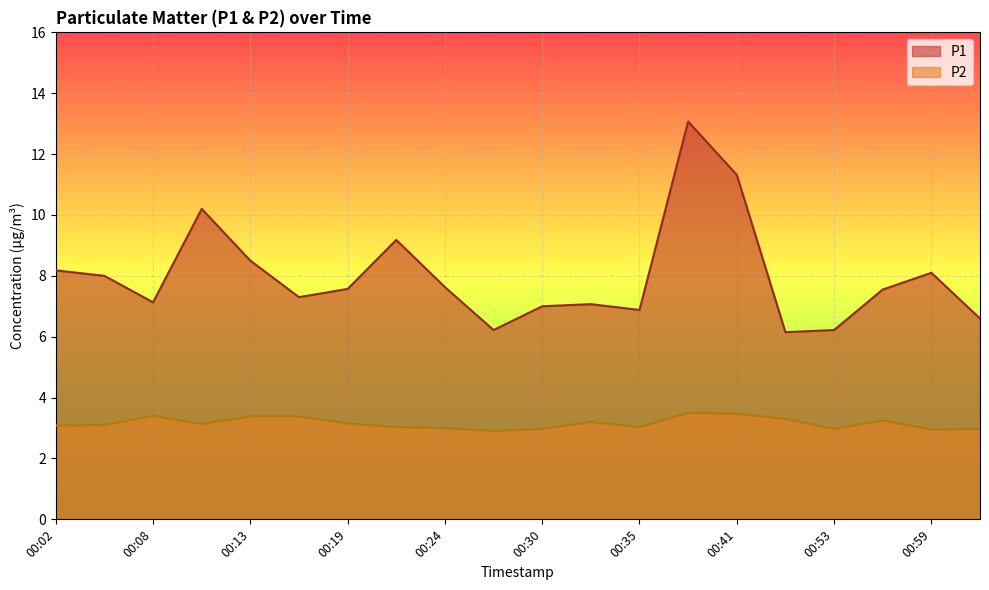

Between 00:38 and 01:02, which series saw the biggest shift?

P1